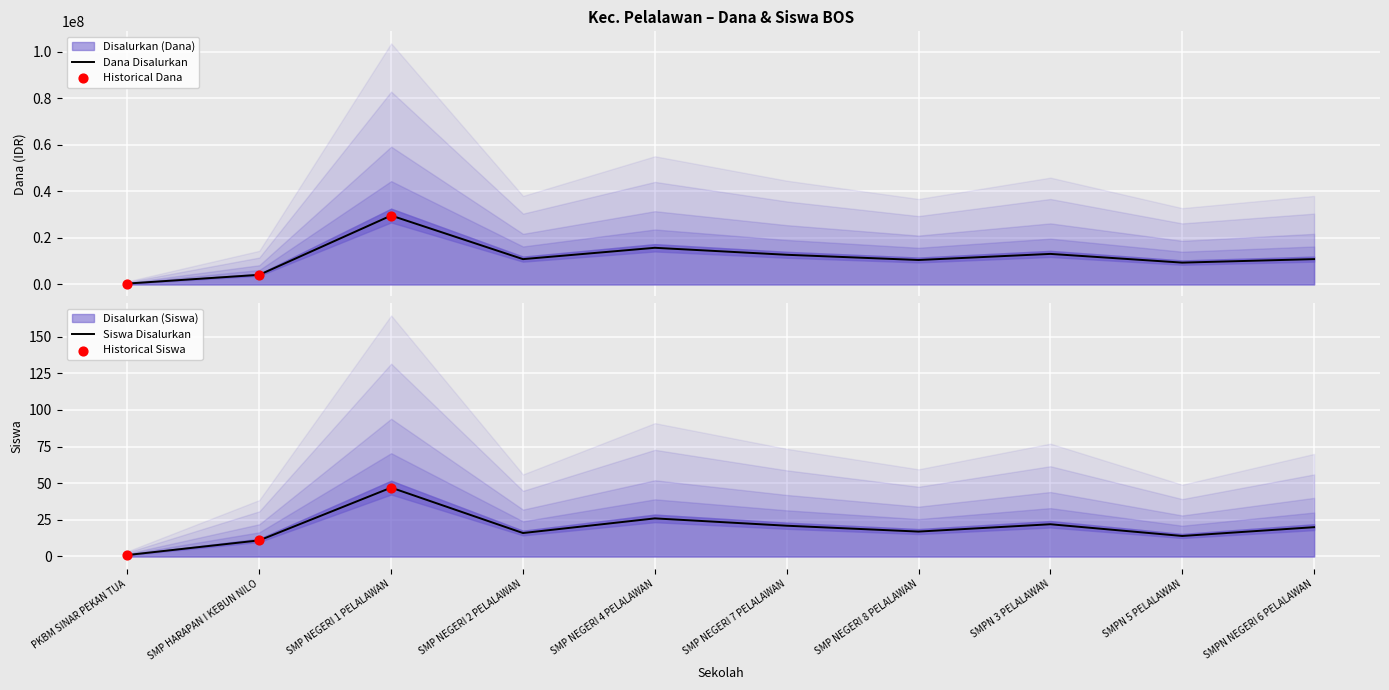

At how many categories does at least one series exceed 14165917?

2